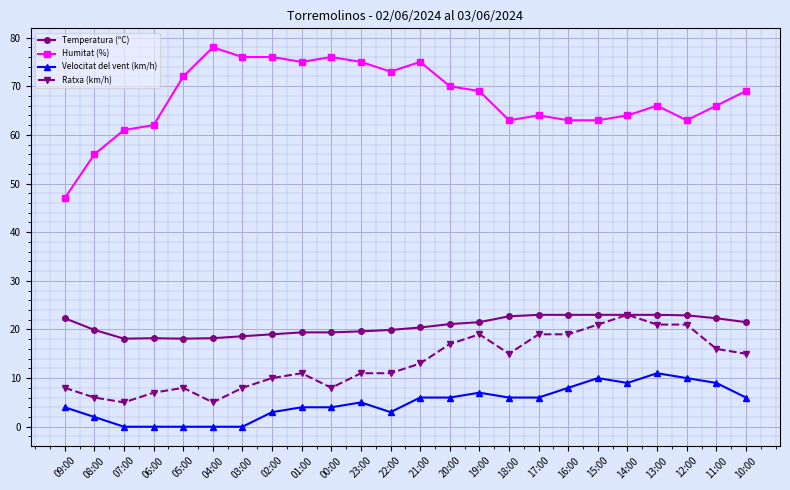

What is the label of the 14th point from the left?

20:00